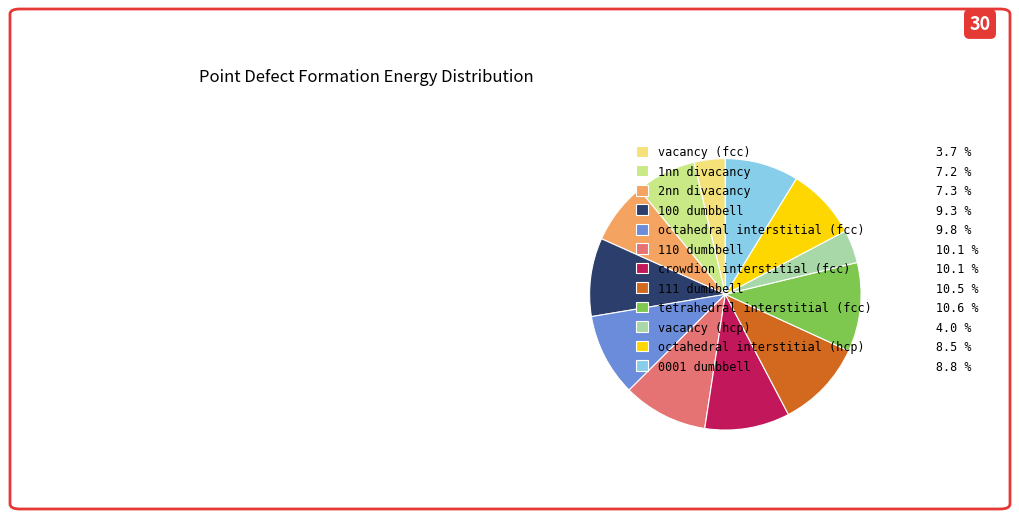

Combined, do octahedral interstitial (fcc) 9.8 % and 110 dumbbell 10.1 % account for over 50%?

No